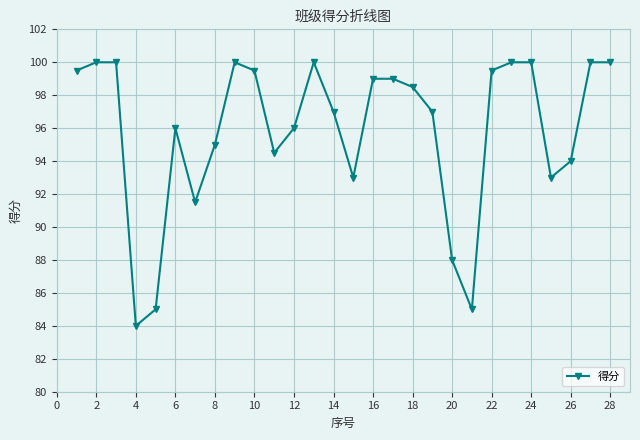

What is the minimum value shown in the chart?

84.0